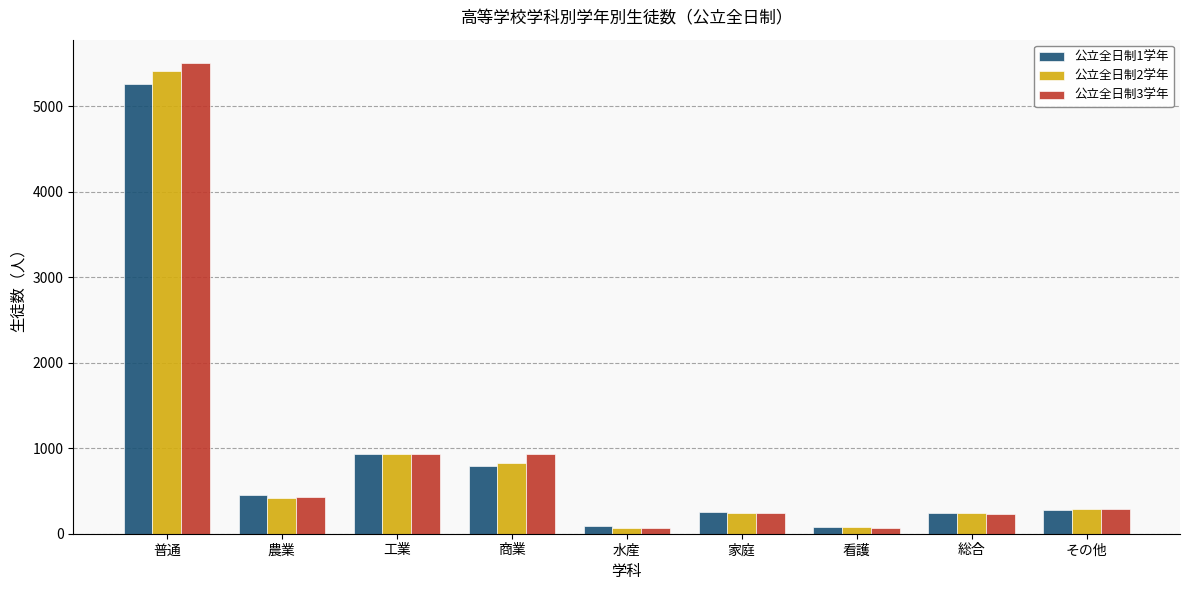

Are the bars grouped side by side (vs. stacked)?

Yes